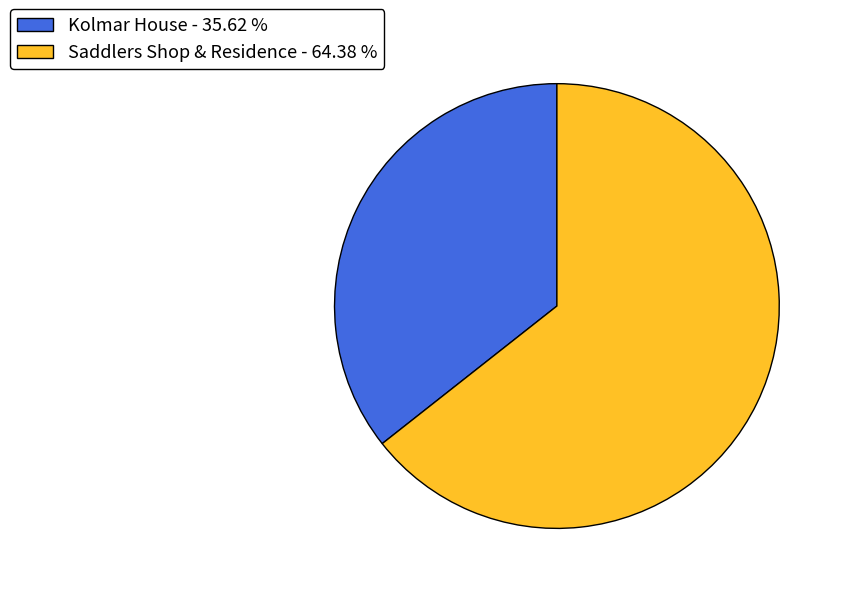

The Saddlers Shop & Residence slice represents 64% of the pie. True or false?

True